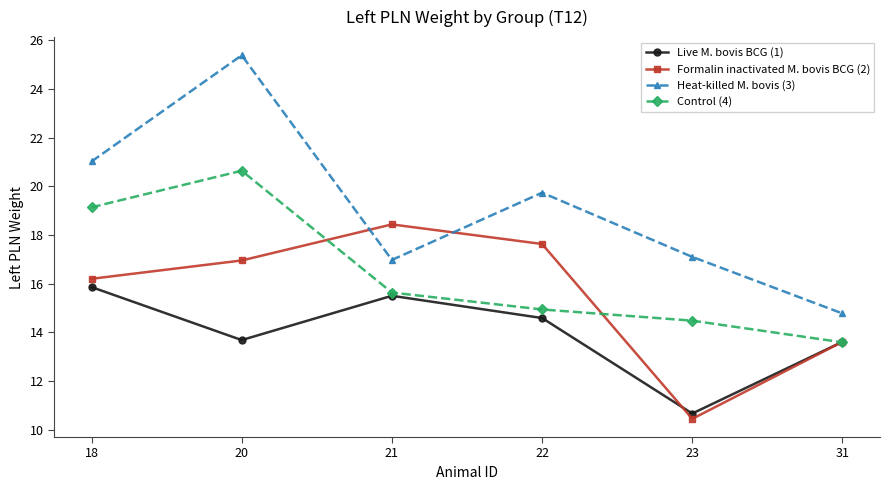

List the series in order of their overall mean, lowest first.

Live M. bovis BCG (1), Formalin inactivated M. bovis BCG (2), Control (4), Heat-killed M. bovis (3)